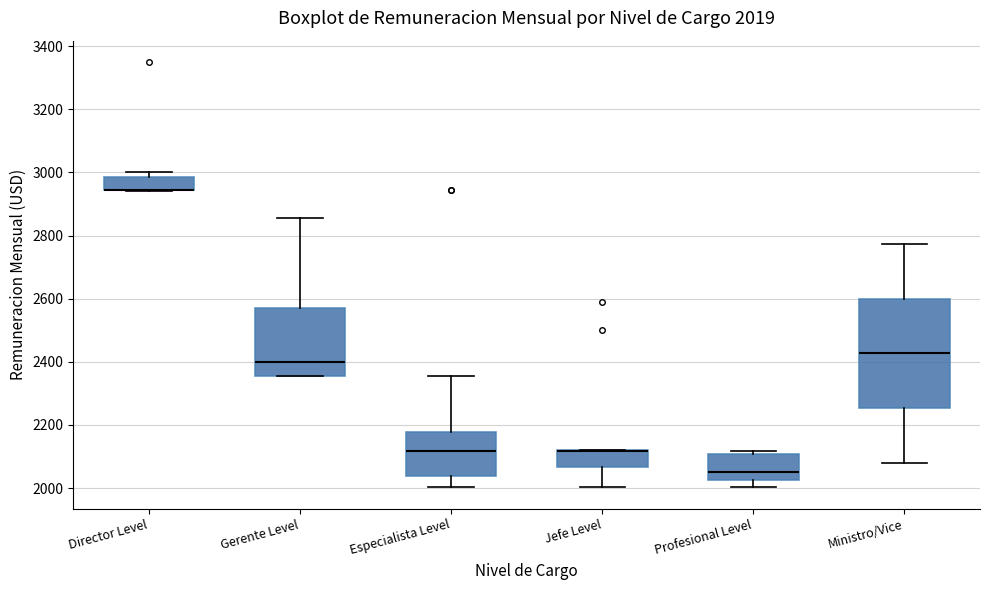

Which box is the tallest, from its lower edge to its upper edge?

Ministro/Vice